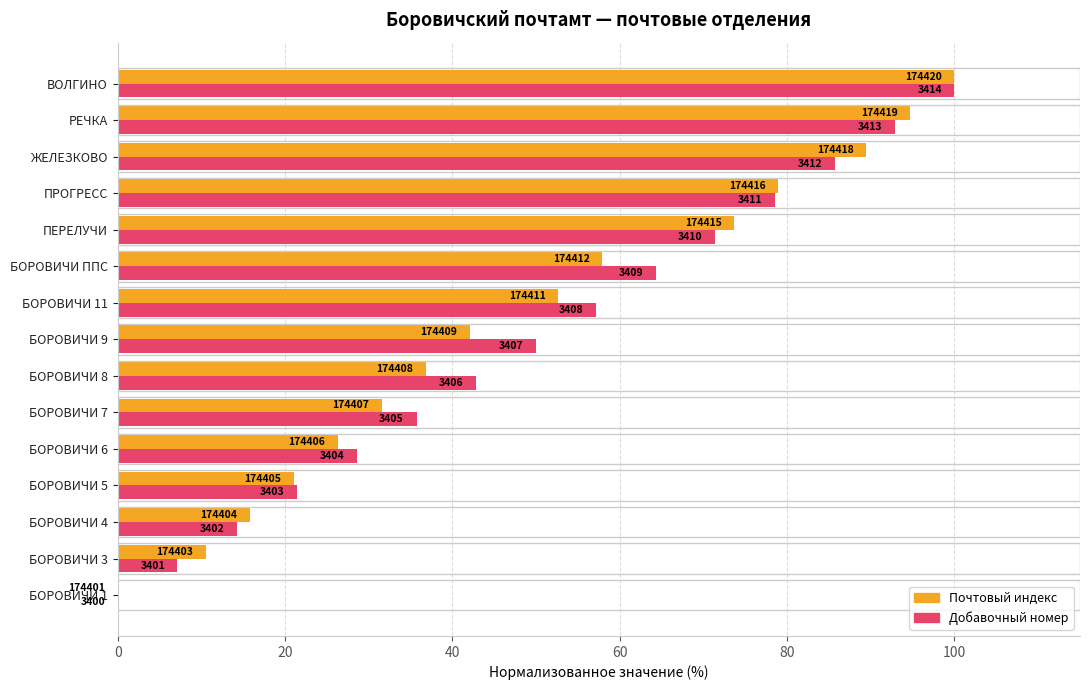

What are all the series names shown in the legend?

Почтовый индекс, Добавочный номер